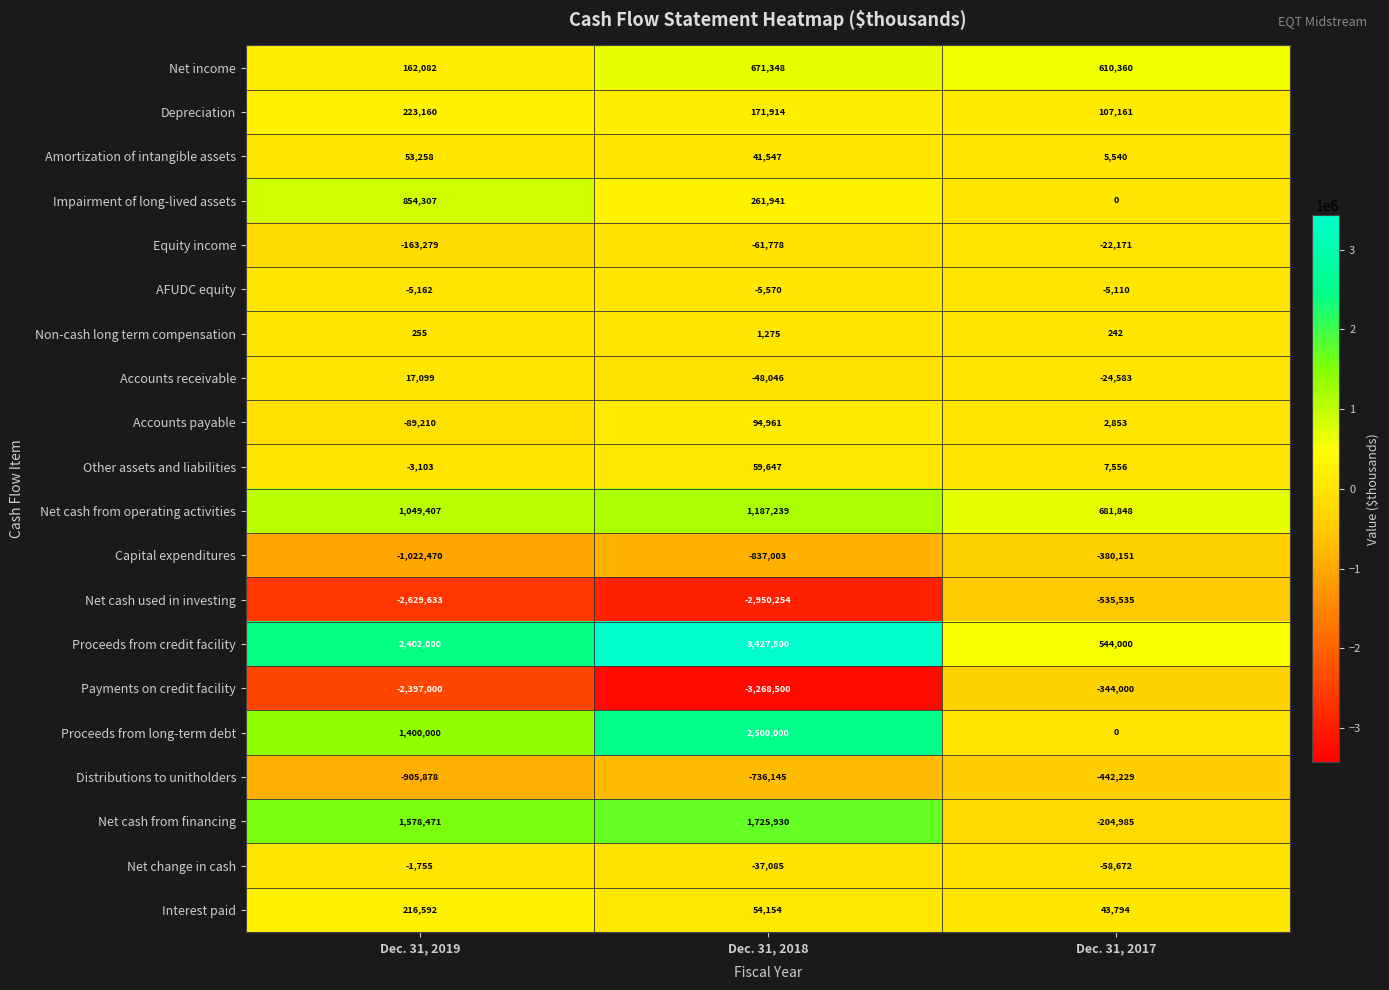

How many categories are shown in the chart?

3